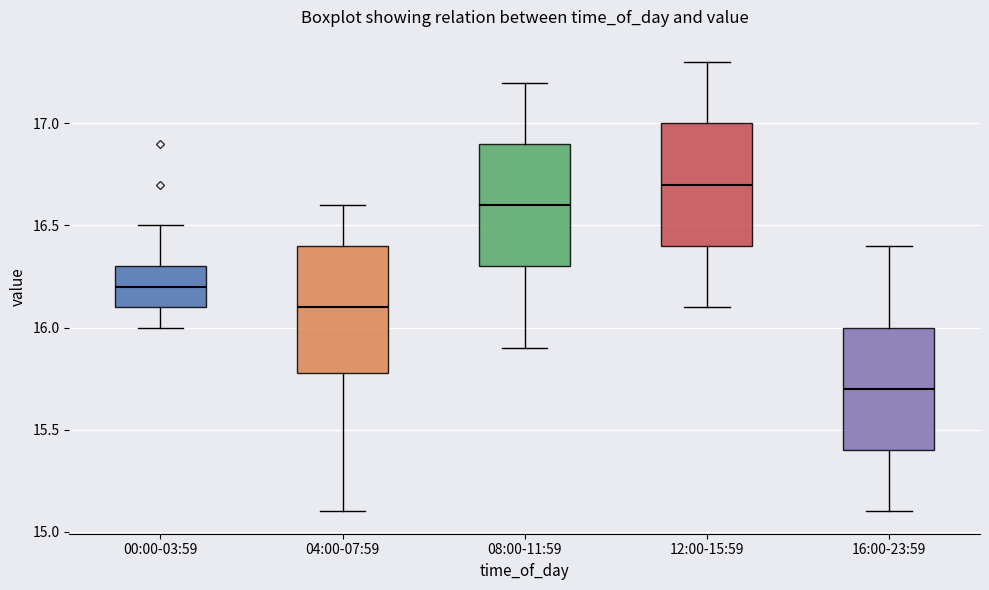

Which box's median line is the lowest?

16:00-23:59